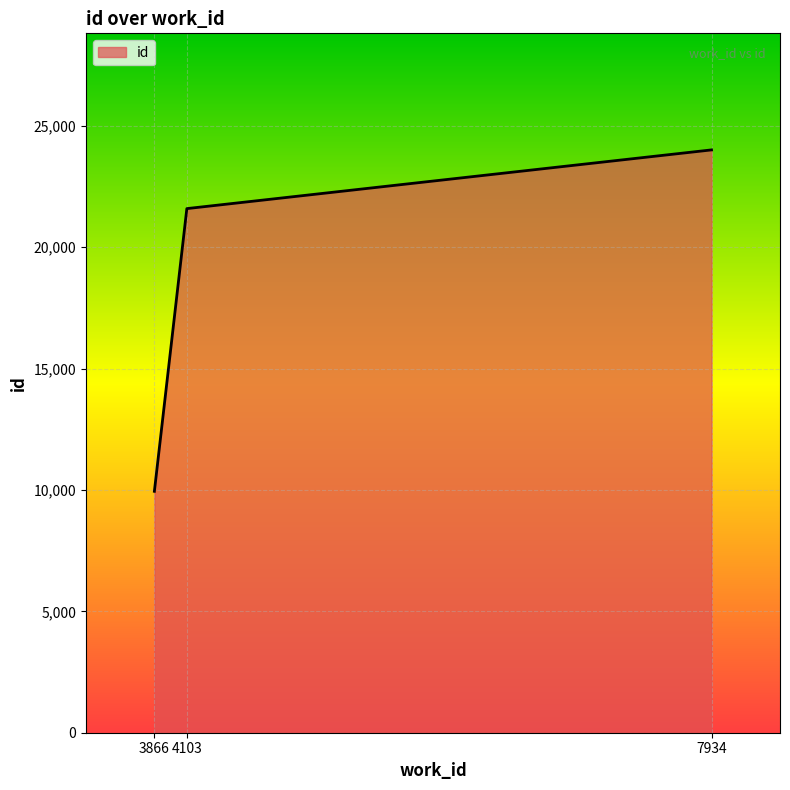

How many distinct data groups are displayed?

1